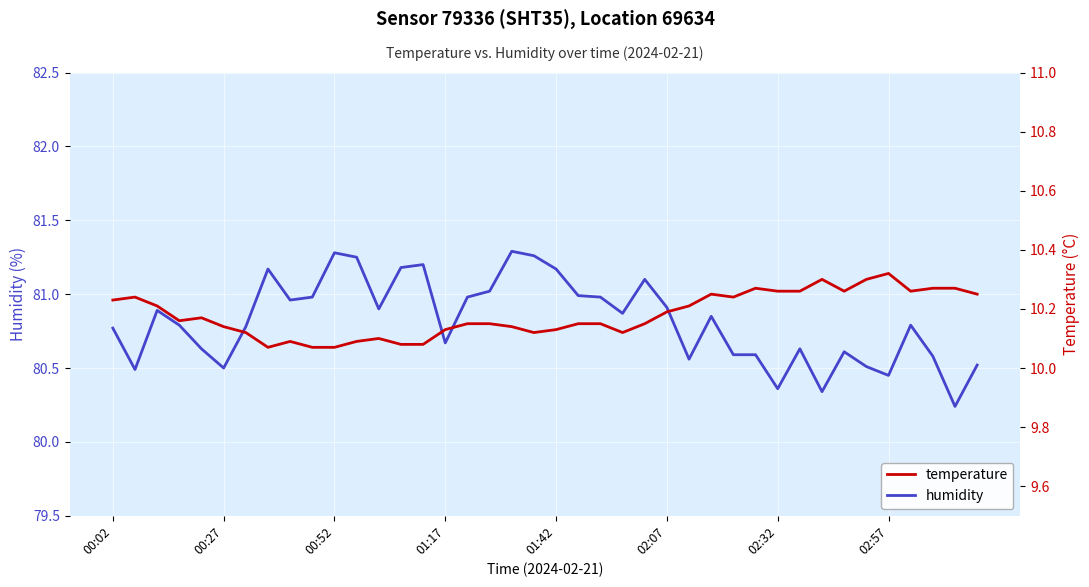

How many lines are shown in the chart?

2